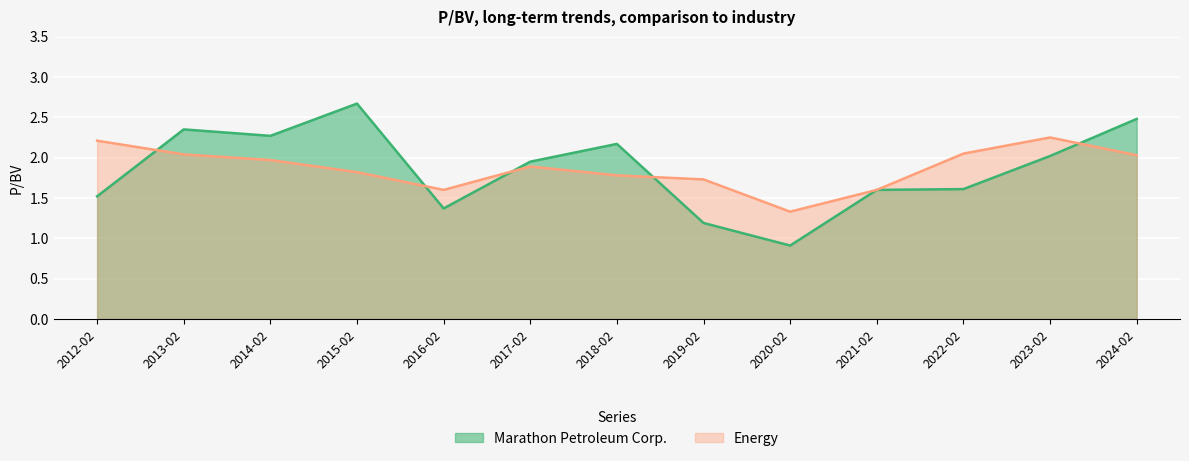

Which series ends up on top after the final intersection of Marathon Petroleum Corp. and Energy?

Marathon Petroleum Corp.